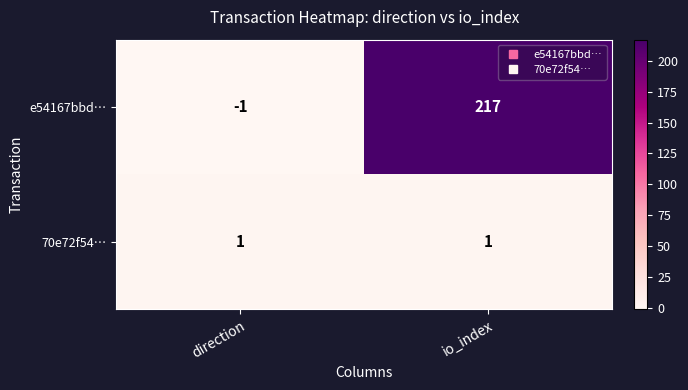

How many values in e54167bbd… are above zero?

1